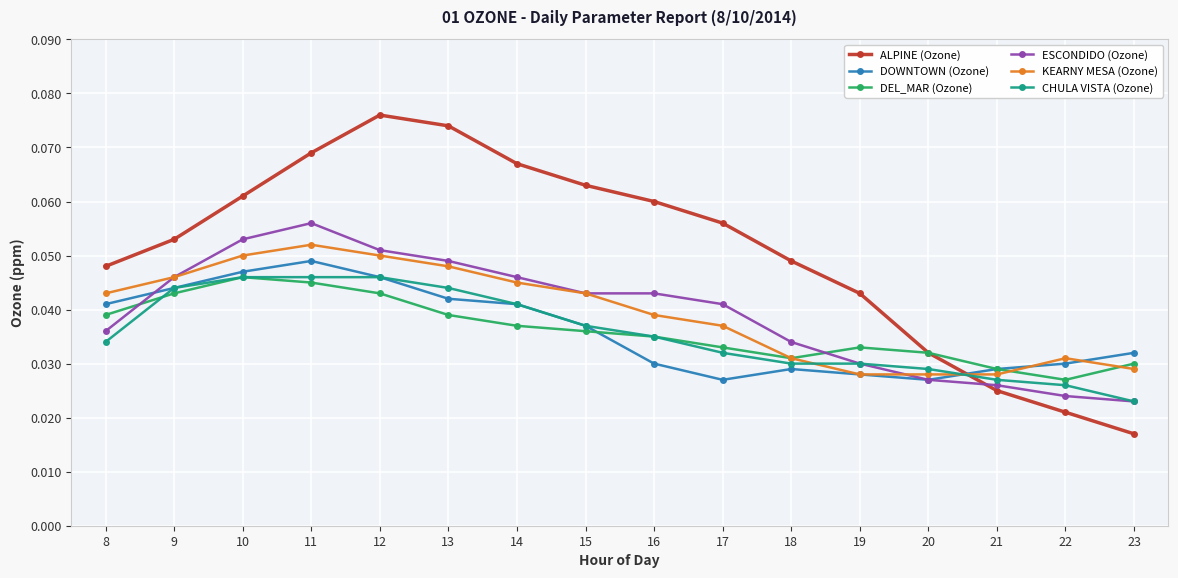

At which category is the sum across all series the highest?

11